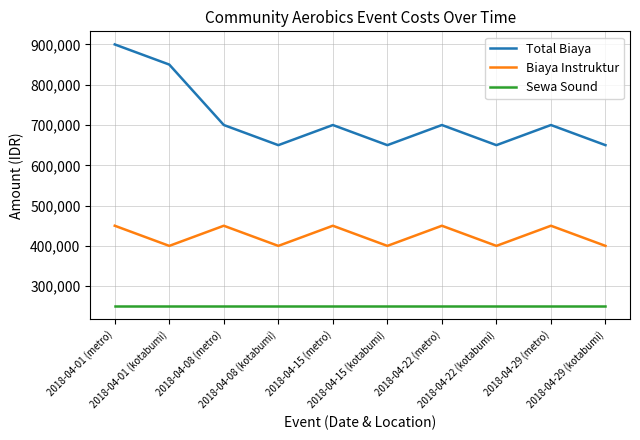

Which label corresponds to the largest value in the chart?

2018-04-01 (metro)